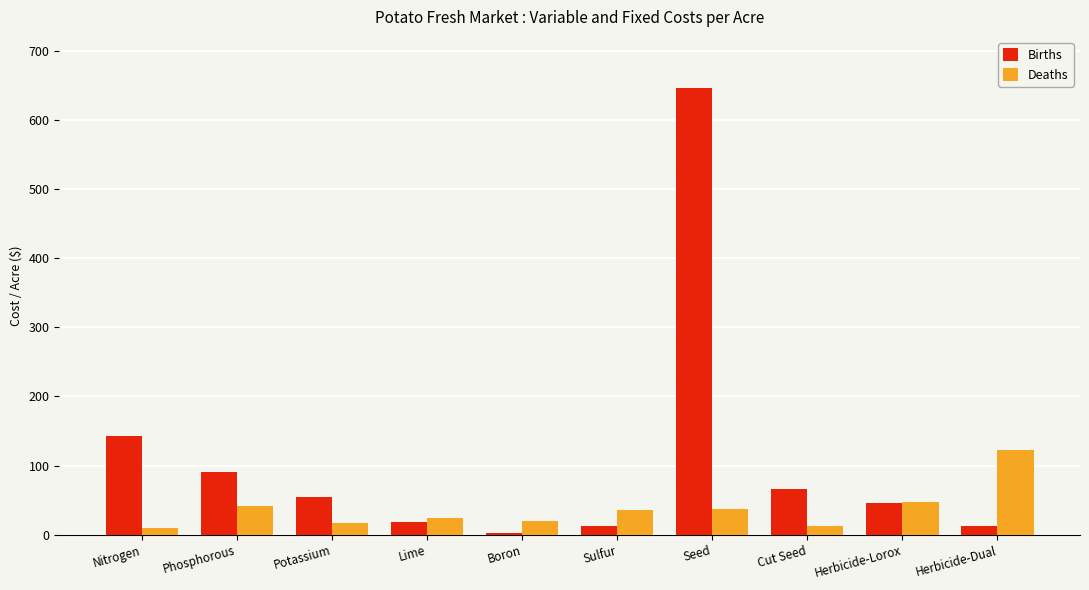

Which label corresponds to the largest value in the chart?

Seed